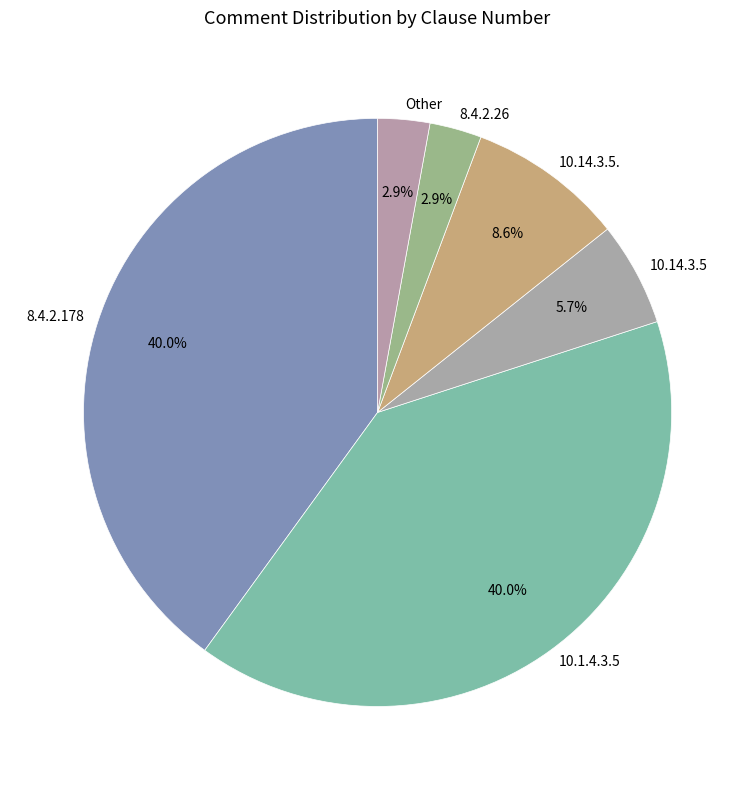

Between 10.14.3.5. and 8.4.2.178, which is larger?

8.4.2.178